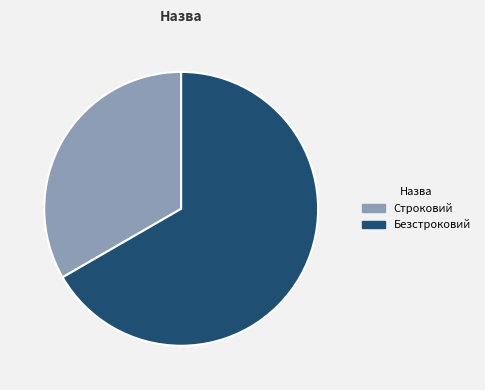

Is the sum of Безстроковий and Строковий greater than half?

Yes